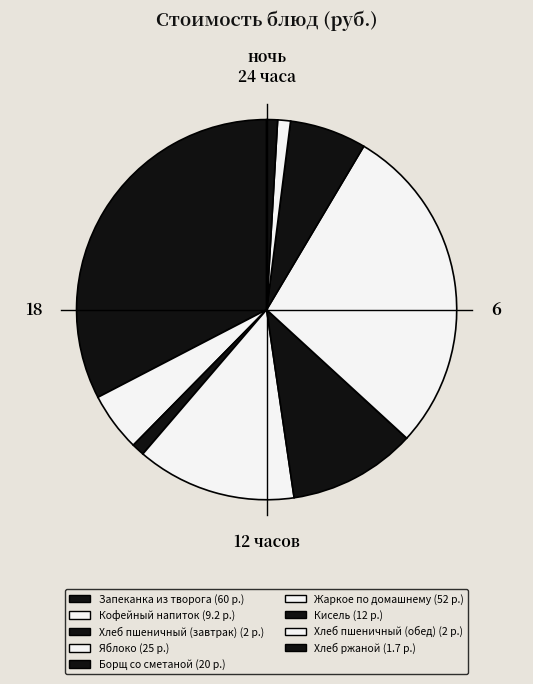

To the nearest percent, what is the difference between the Кисель and Хлеб пшеничный (обед) slice percentages?

5%